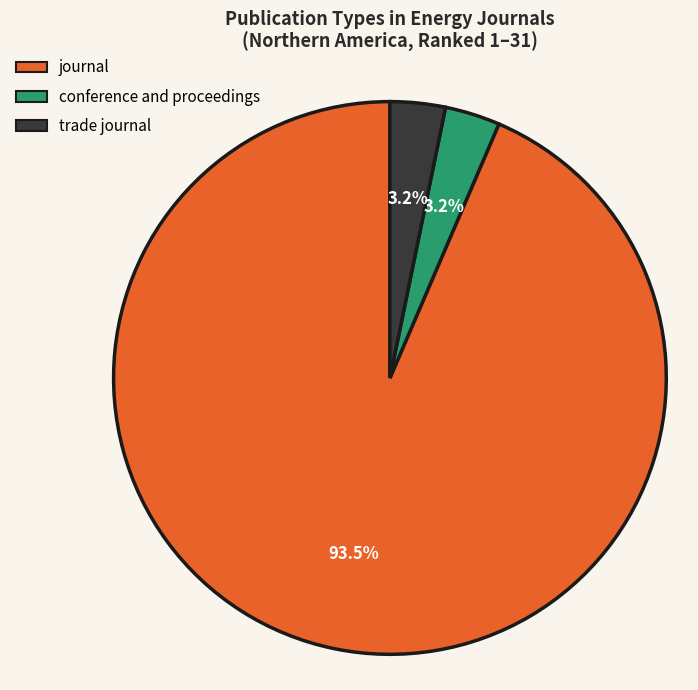

To the nearest percent, what is the average slice percentage?

33%